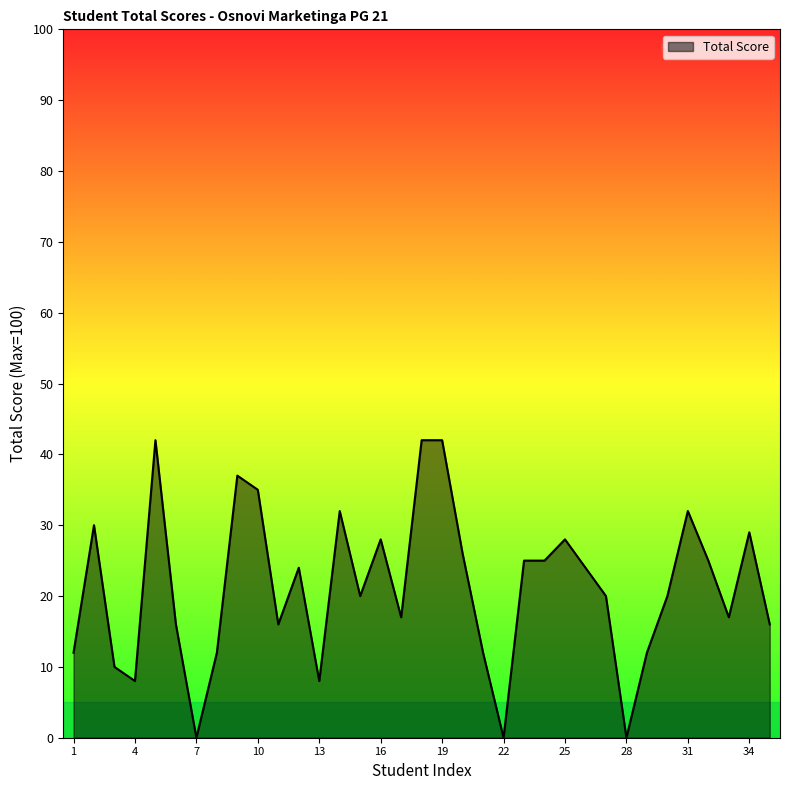

What is the difference between the maximum and minimum values?

42